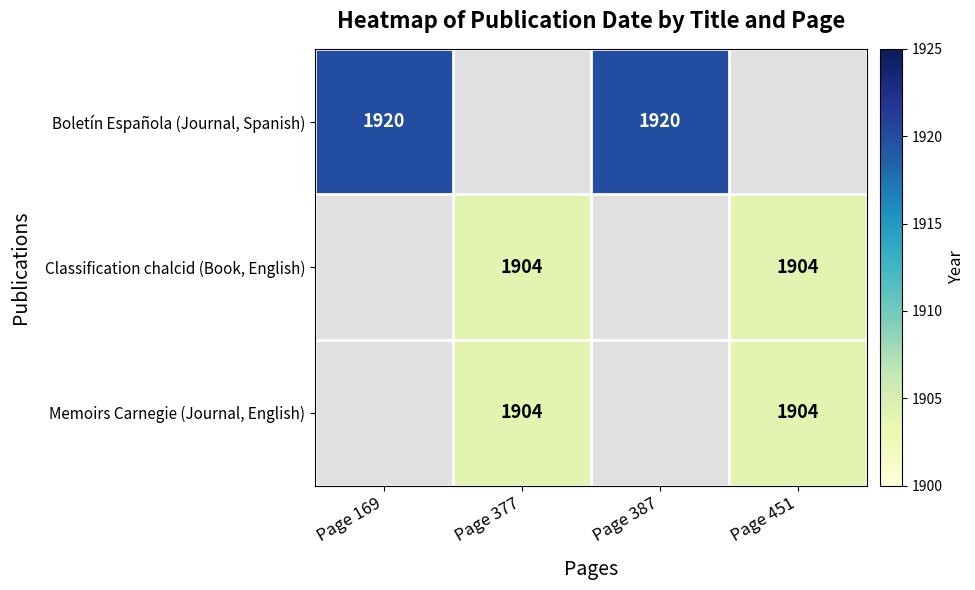

Is it true that Memoirs Carnegie (Journal, English) equals 2840 at Page 451?

False